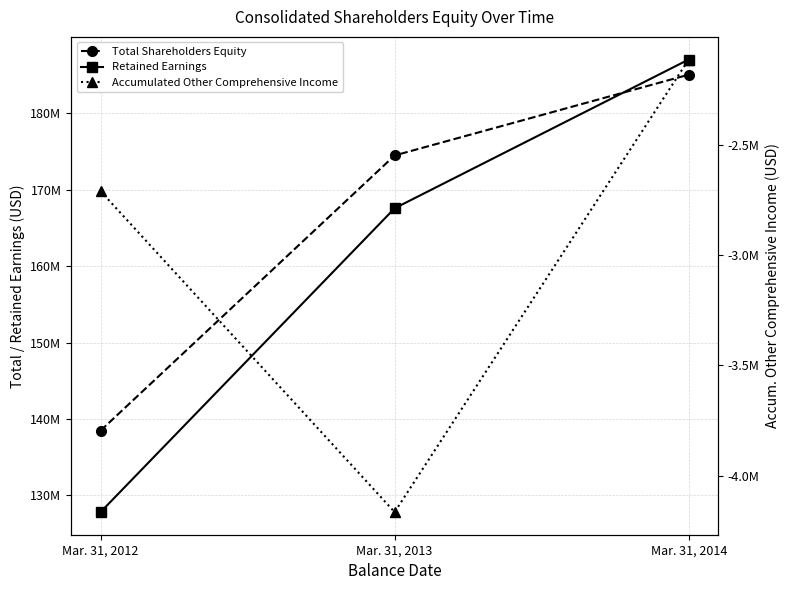

Where is Total Shareholders Equity nearest to the value 161757500?

Mar. 31, 2013